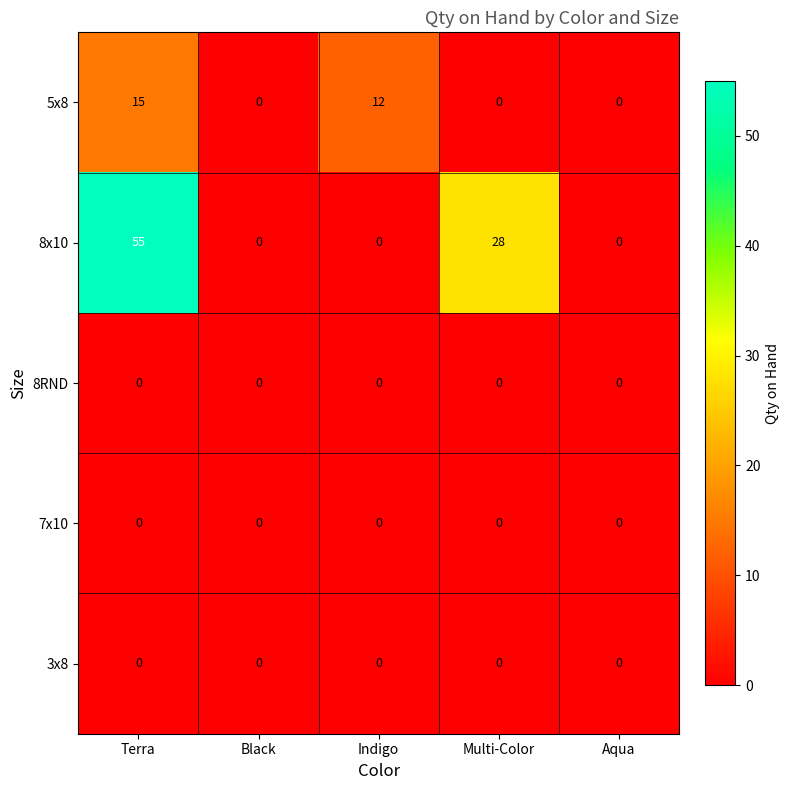

Which series changed the most between Terra and Indigo?

8x10